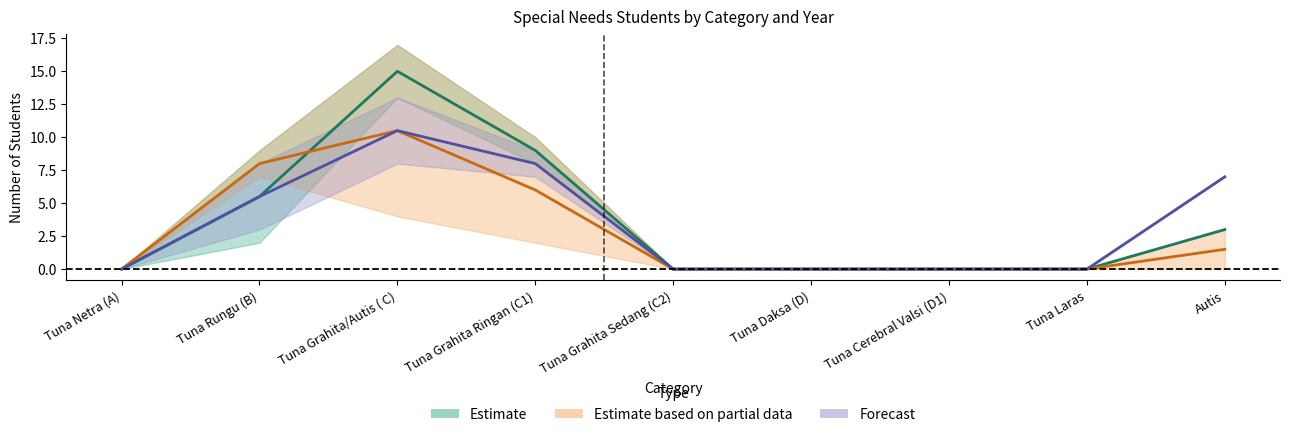

What is the label of the 2nd point from the right?

Tuna Laras